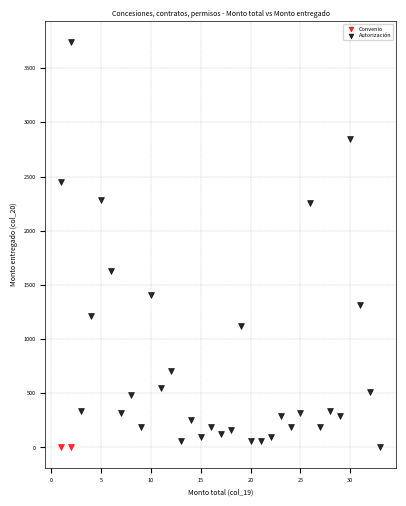

What are all the series names shown in the legend?

Convenio, Autorización